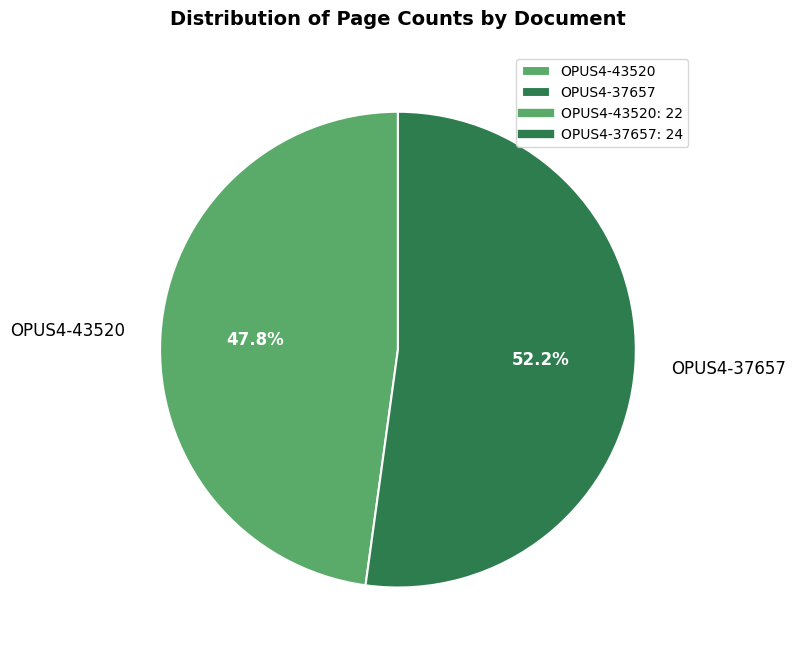

The OPUS4-37657 slice represents 52% of the pie. True or false?

True